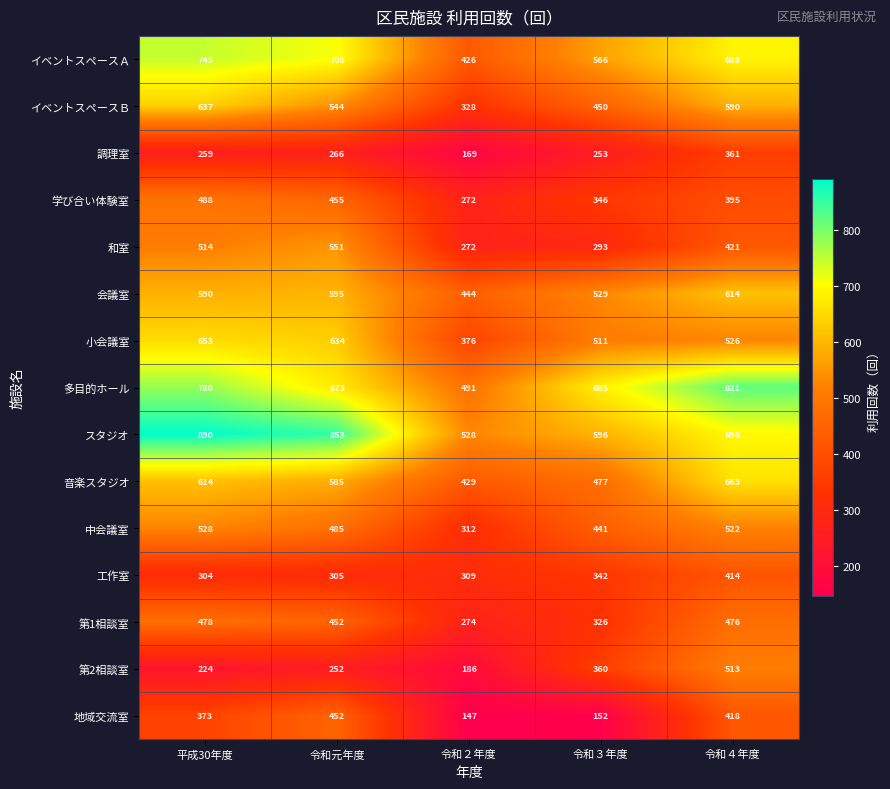

Read the 調理室 value at 令和３年度, to the nearest 50.

250